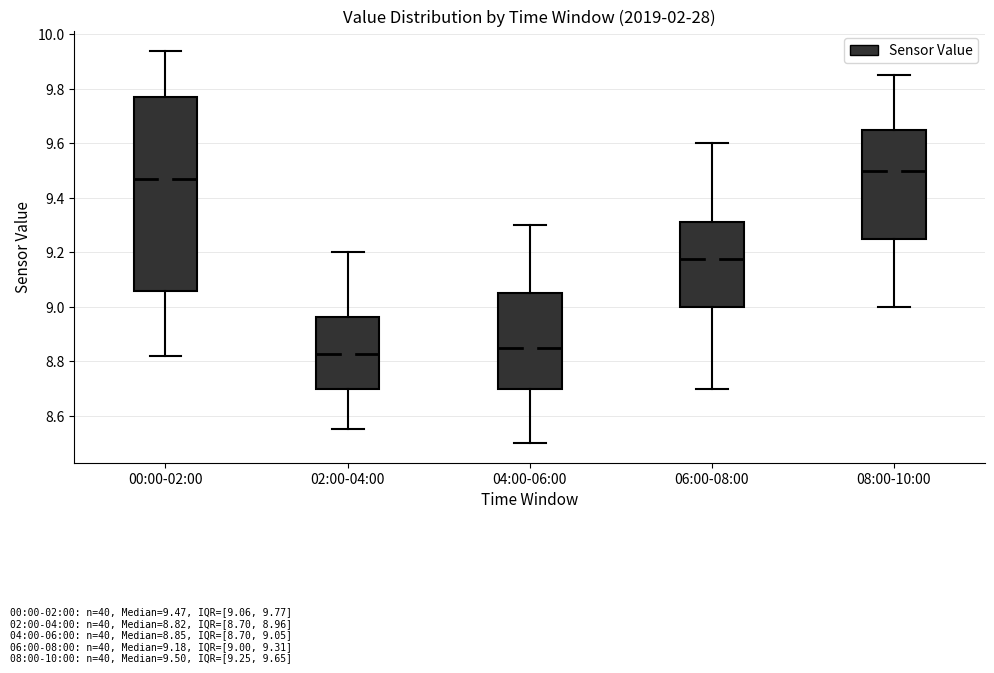

Comparing the boxes themselves (not the whiskers), which one is the tallest?

00:00-02:00